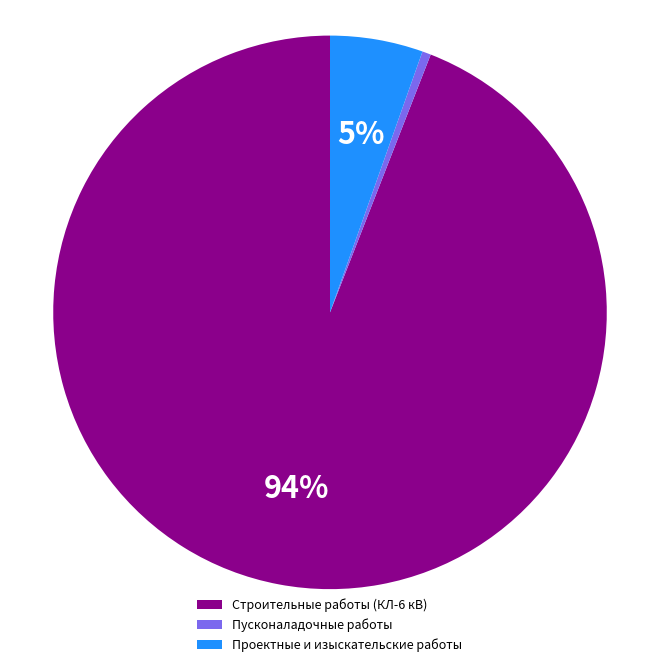

Which slice represents more than half of the pie?

Строительные работы (КЛ-6 кВ)